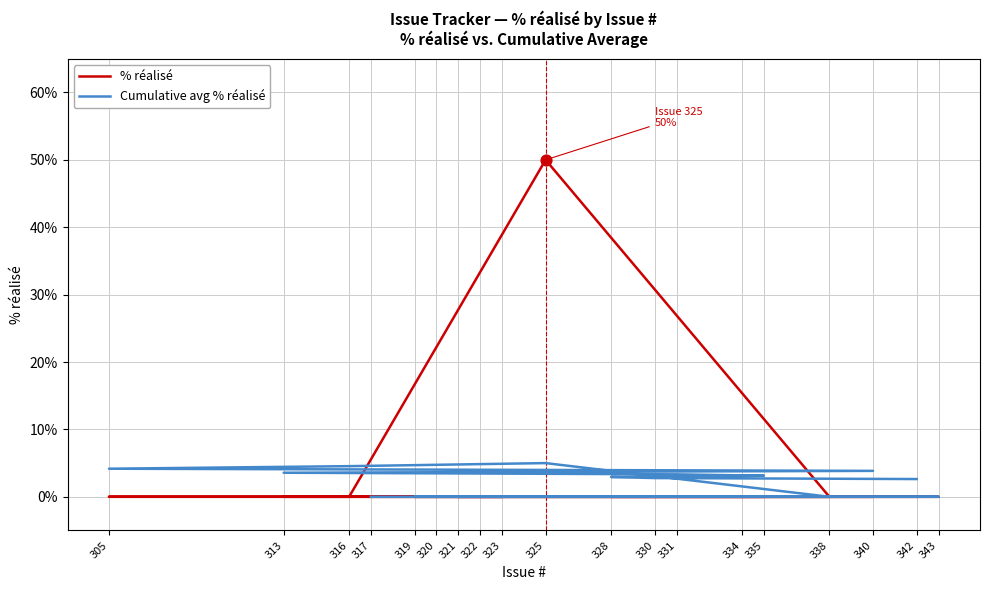

Is the value of % réalisé at 330 greater than the value of Cumulative avg % réalisé at 321?

No